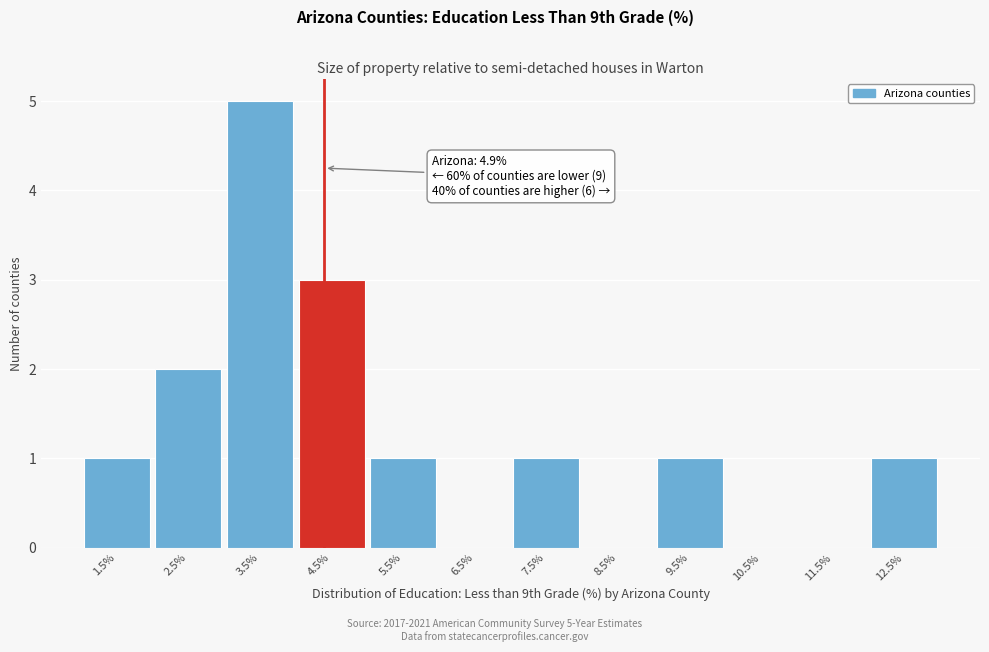

Reading left to right, extract all data points from this chart.

1.5%=1	2.5%=2	3.5%=5	4.5%=3	5.5%=1	6.5%=0	7.5%=1	8.5%=0	9.5%=1	10.5%=0	11.5%=0	12.5%=1